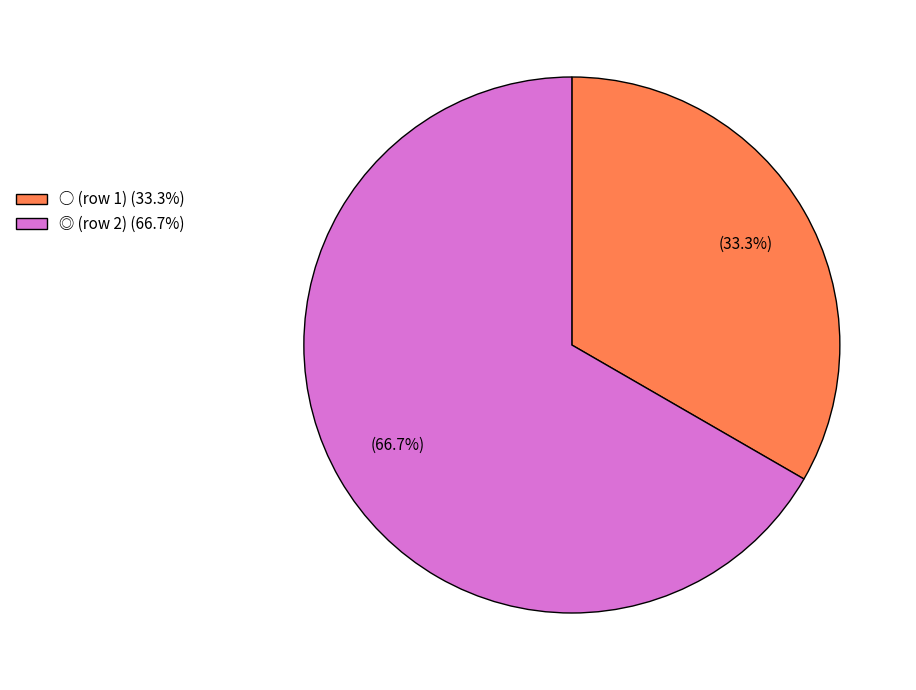

What is the ratio of the value at ○ (row 1) to the value at ◎ (row 2)?

0.5